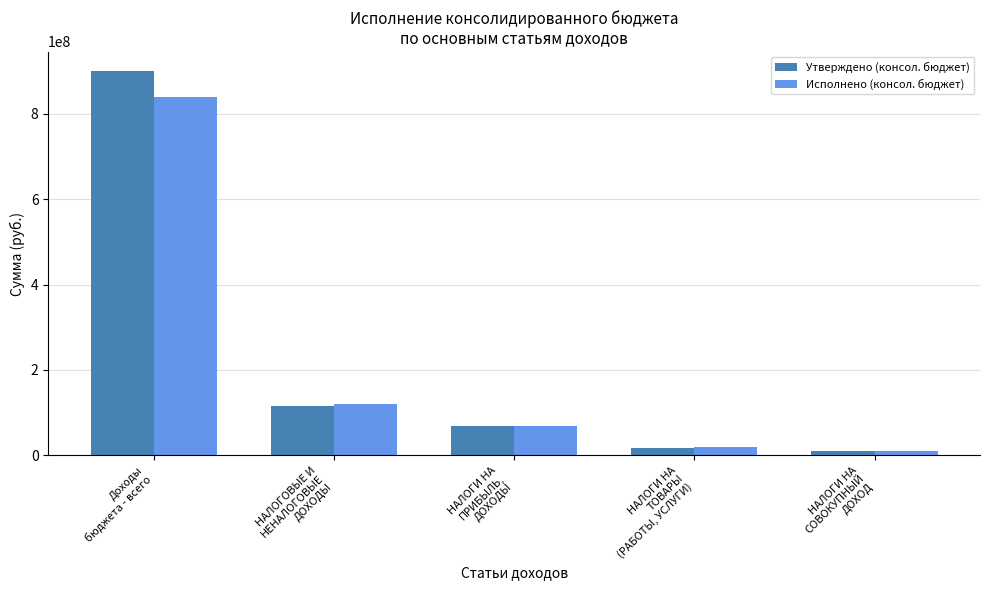

Rank the categories by Утверждено (консол. бюджет) value from highest to lowest.

Доходы
бюджета - всего, НАЛОГОВЫЕ И
НЕНАЛОГОВЫЕ
ДОХОДЫ, НАЛОГИ НА
ПРИБЫЛЬ,
ДОХОДЫ, НАЛОГИ НА
ТОВАРЫ
(РАБОТЫ, УСЛУГИ), НАЛОГИ НА
СОВОКУПНЫЙ
ДОХОД